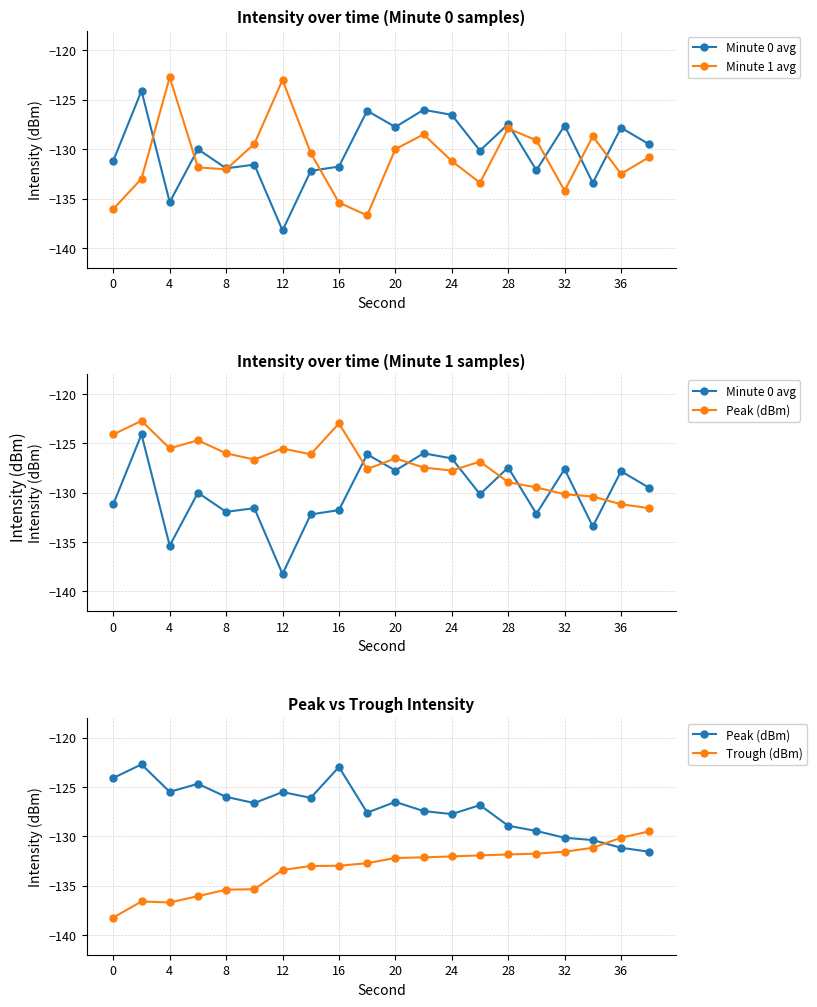

True or false: Minute 0 avg and Trough (dBm) intersect in this chart.

True